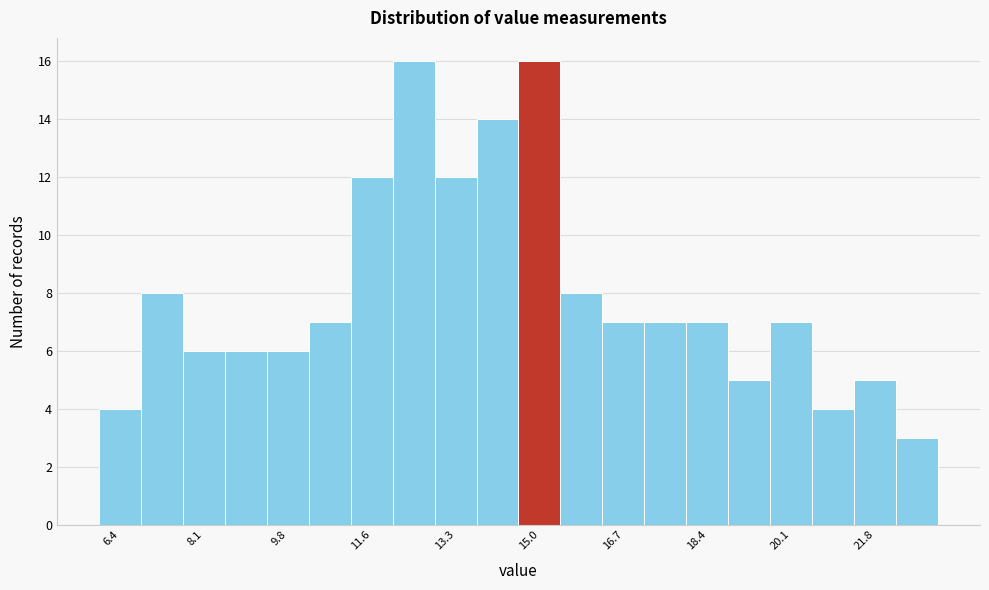

Reading left to right, transcribe this chart: for each bar, give the range it covers on the x-axis and its height. Neither the bar edges nor the heights are printed on the chart, so give them approximately, as read against the axes.

6.0 to 6.8: 4
6.8 to 7.8: 8
7.8 to 8.6: 6
8.6 to 9.4: 6
9.4 to 10.2: 6
10.2 to 11.2: 7
11.2 to 12.0: 12
12.0 to 12.8: 16
12.8 to 13.6: 12
13.6 to 14.6: 14
14.6 to 15.4: 16
15.4 to 16.2: 8
16.2 to 17.2: 7
17.2 to 18.0: 7
18.0 to 18.8: 7
18.8 to 19.6: 5
19.6 to 20.6: 7
20.6 to 21.4: 4
21.4 to 22.2: 5
22.2 to 23.2: 3